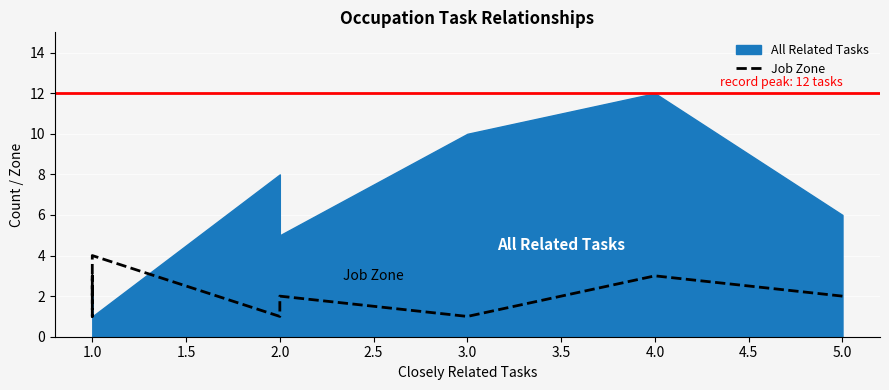

What is the minimum value shown in the chart?

1